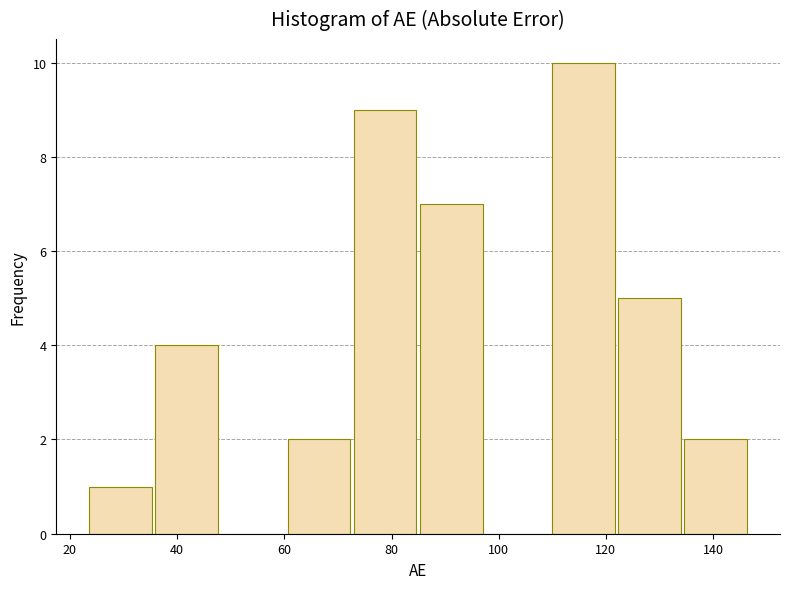

Reading left to right, transcribe this chart: for each bar, give the range it covers on the x-axis and its height. Neither the bar edges nor the heights are printed on the chart, so give them approximately, as read against the axes.

24 to 36: 1
36 to 48: 4
48 to 60: 0
60 to 72: 2
72 to 84: 9
84 to 98: 7
98 to 110: 0
110 to 122: 10
122 to 134: 5
134 to 146: 2